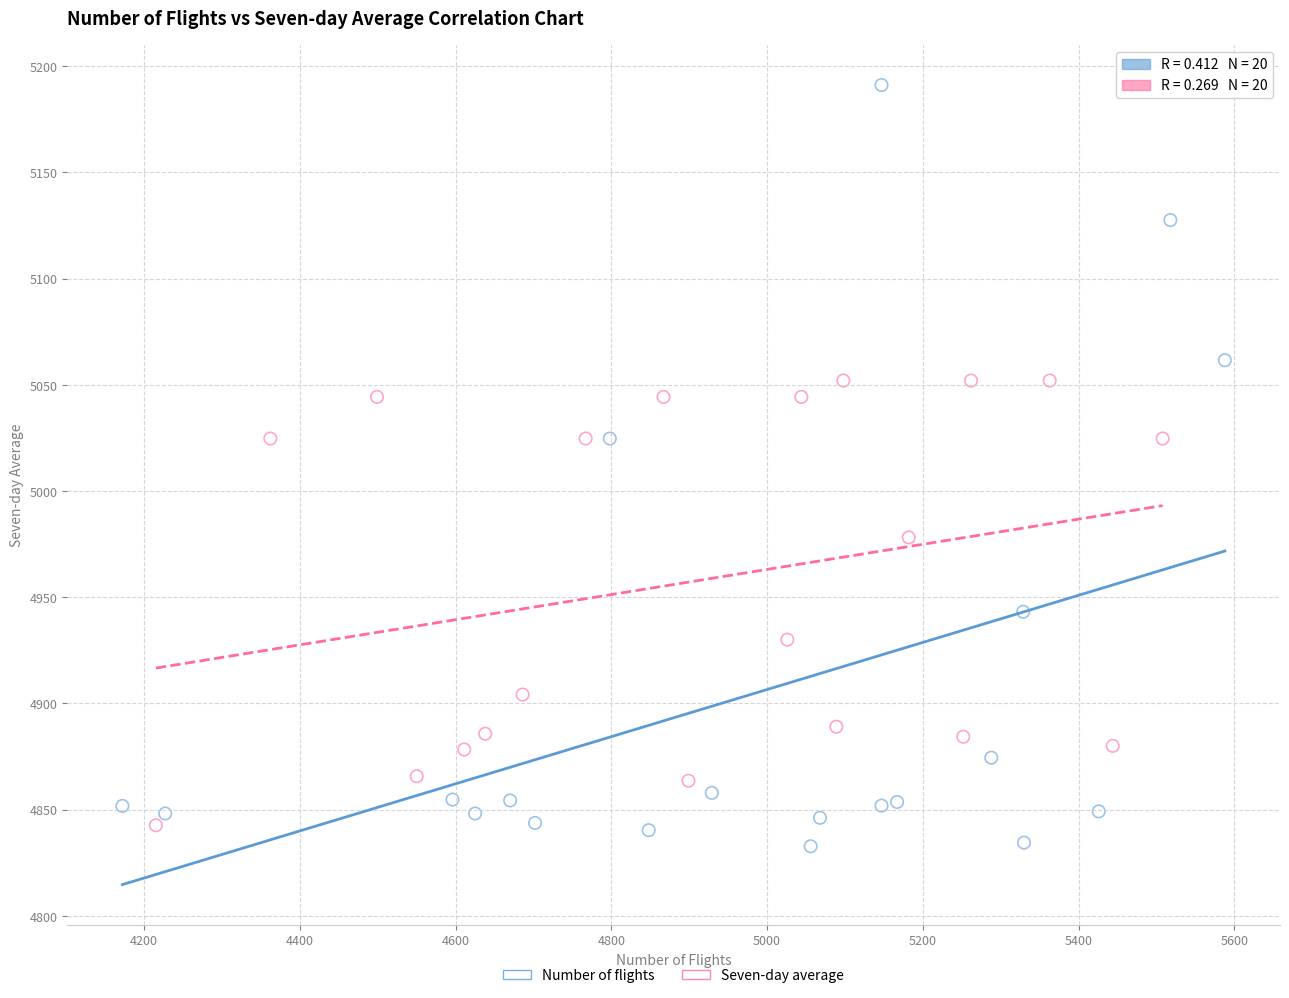

Which series reaches the maximum Y coordinate?

Number of flights